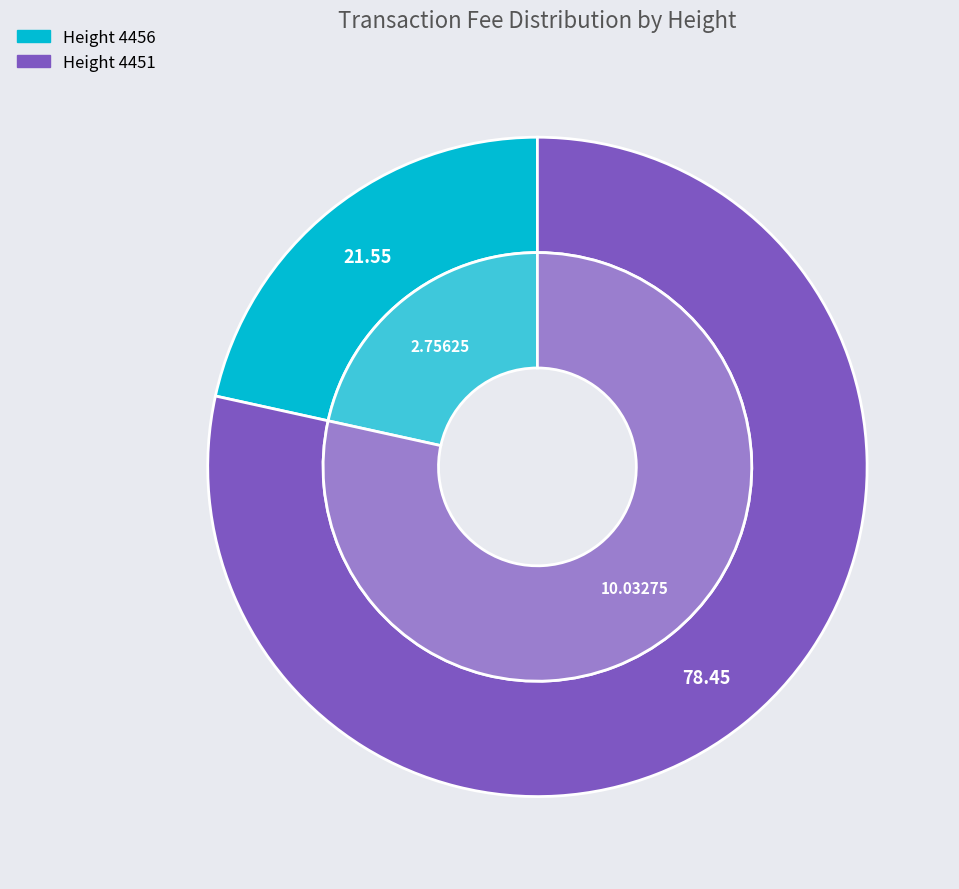

What is the ratio of the value at 4456 to the value at 4451?

0.3